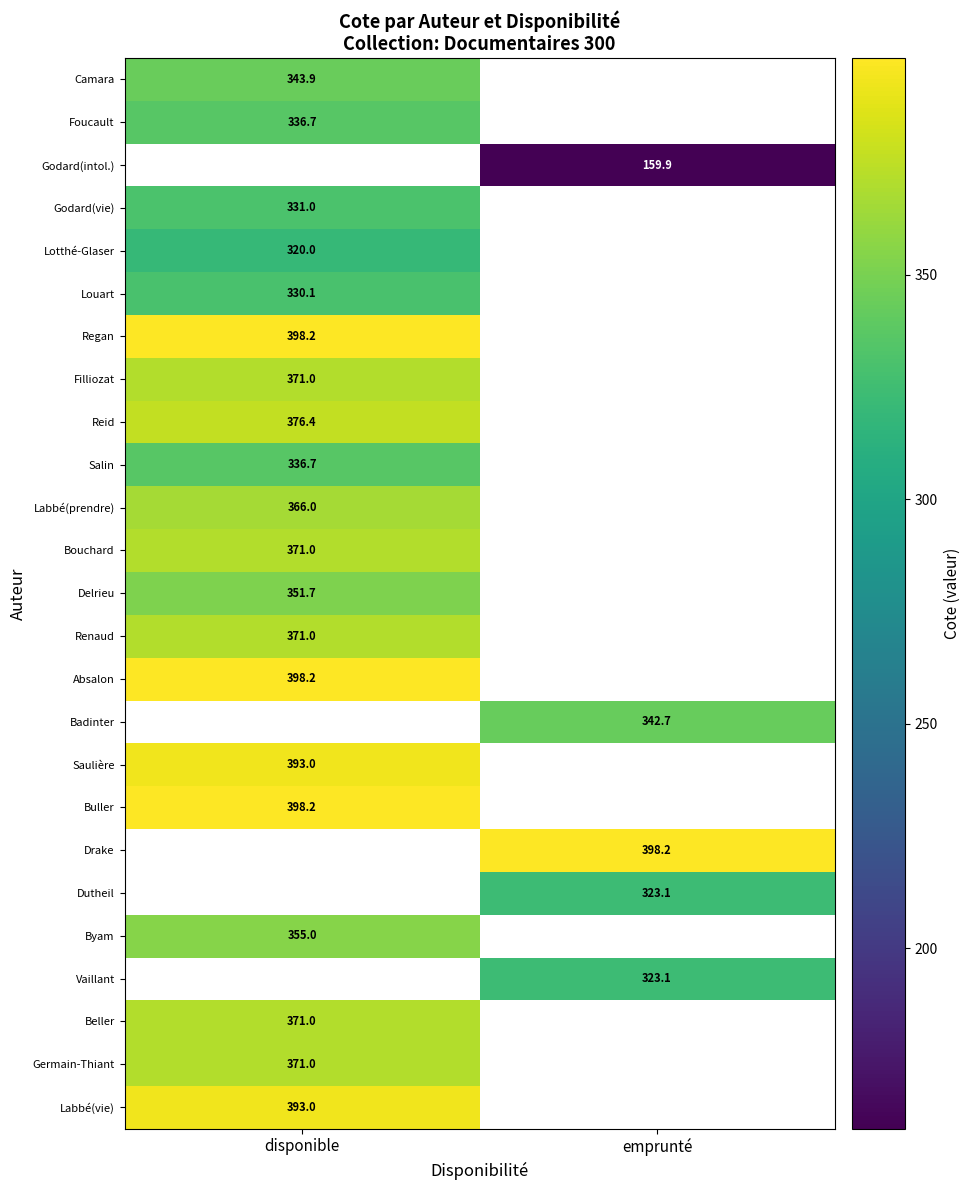

The Buller series shows 398.2 at disponible. True or false?

True